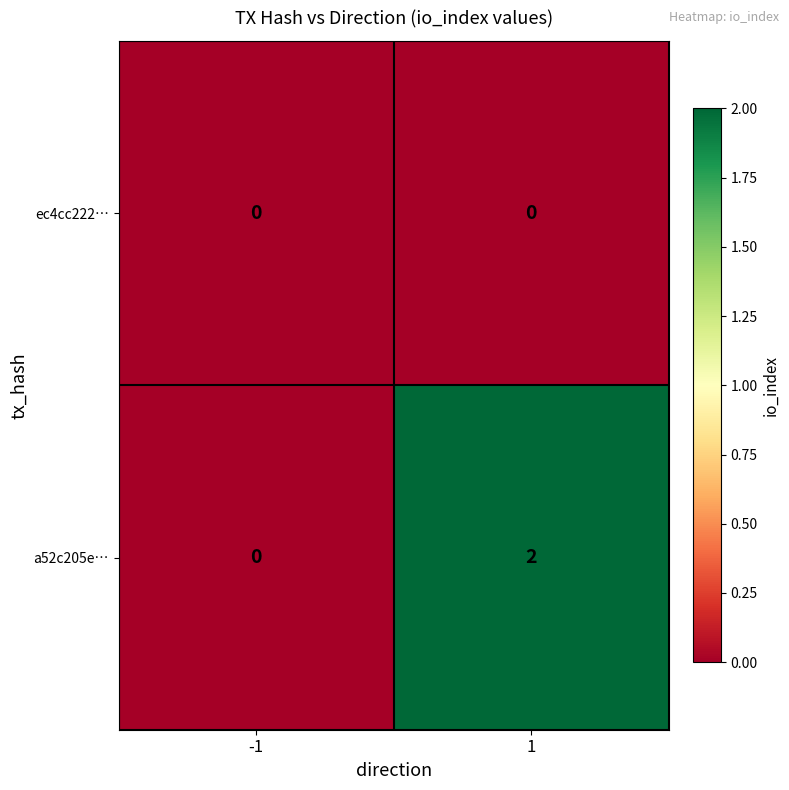

List the series in order of their overall mean, highest first.

a52c205e…, ec4cc222…